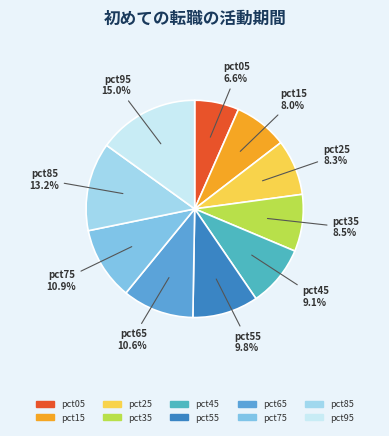

How many slices are in this pie chart?

10